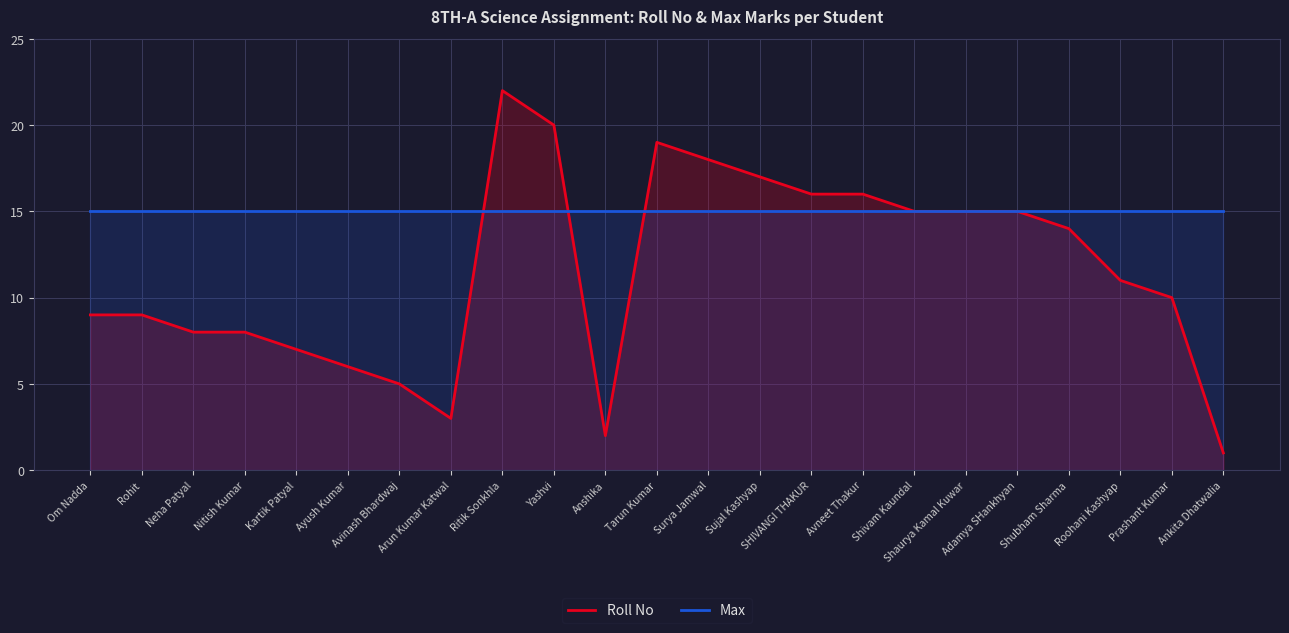

True or false: Max has more than 1 points higher than both neighbors.

False